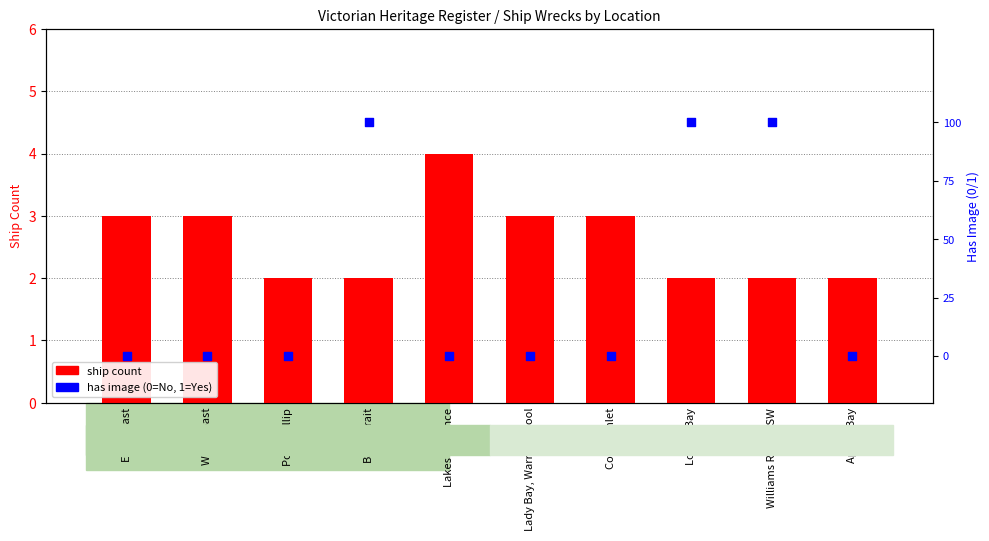

Which series has the largest total across all categories?

ship count